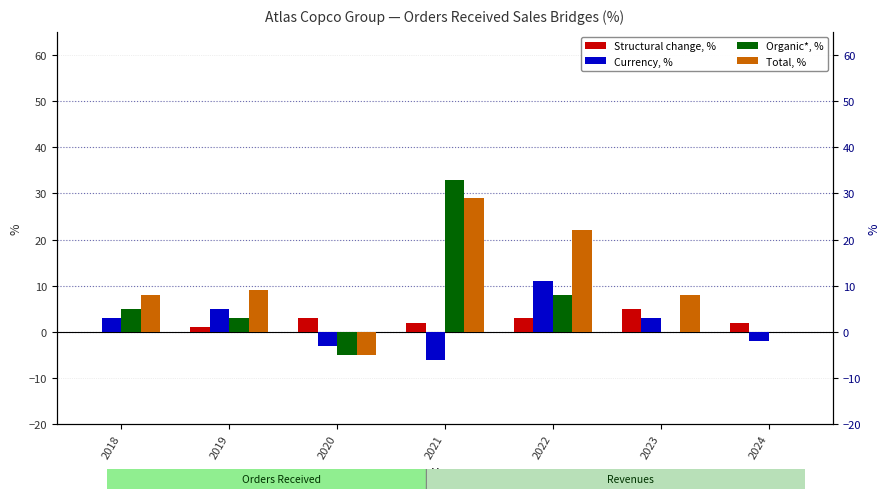

What is the difference between the maximum and minimum values in the Total, % series?

34